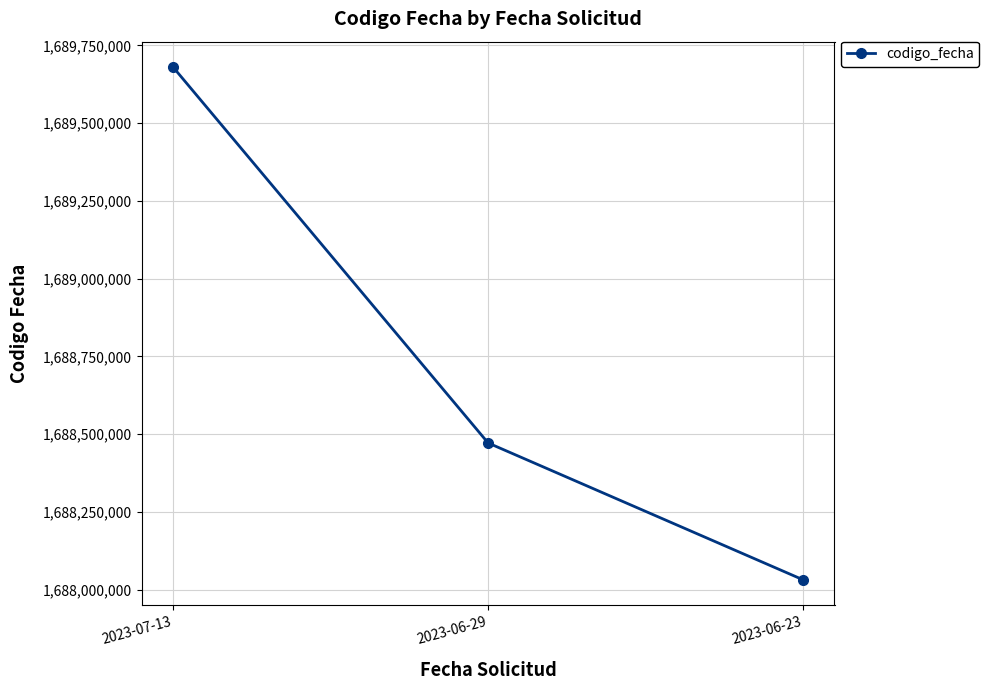

Between 2023-06-23 and 2023-06-29, which is larger?

2023-06-29